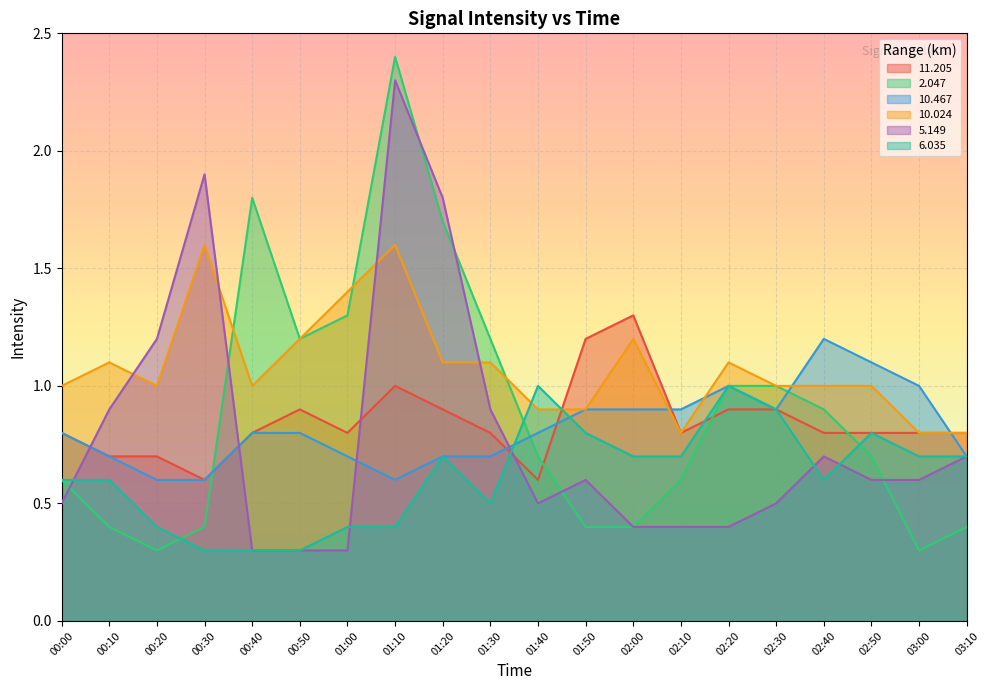

Rank the series at 02:20 from lowest to highest value.

  5.149,  11.205,   2.047,  10.467,   6.035,  10.024